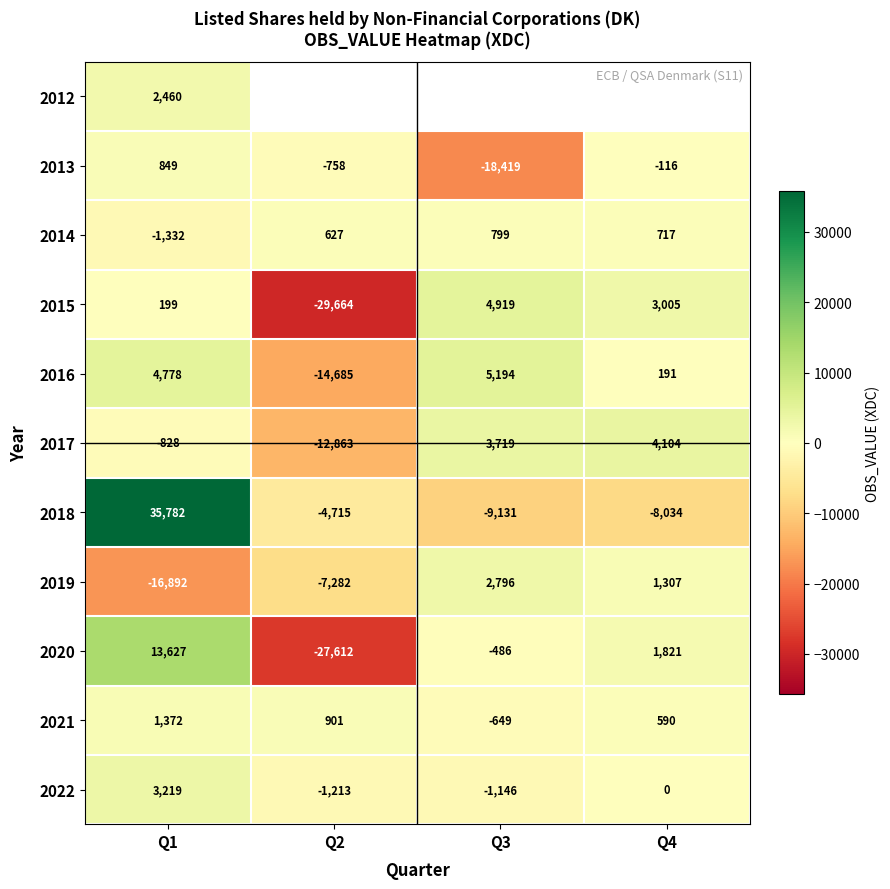

What is the spread (max minus min) of values at Q1?

52674